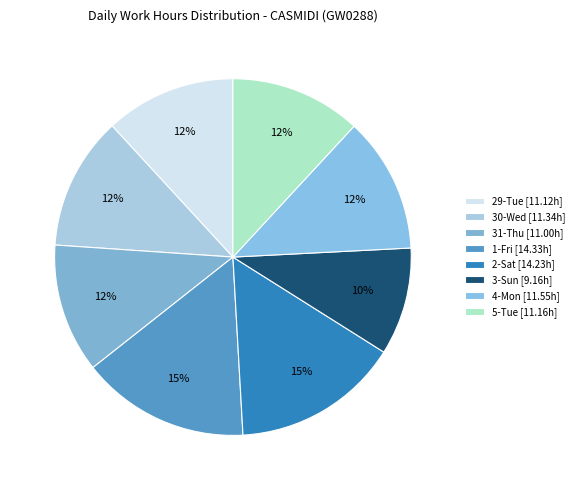

What is the largest slice in the pie chart?

1-Fri